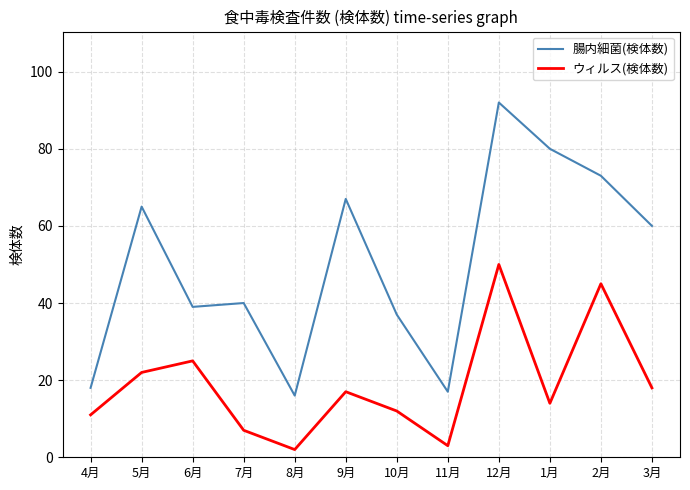

List the series in order of their overall mean, highest first.

腸内細菌(検体数), ウィルス(検体数)